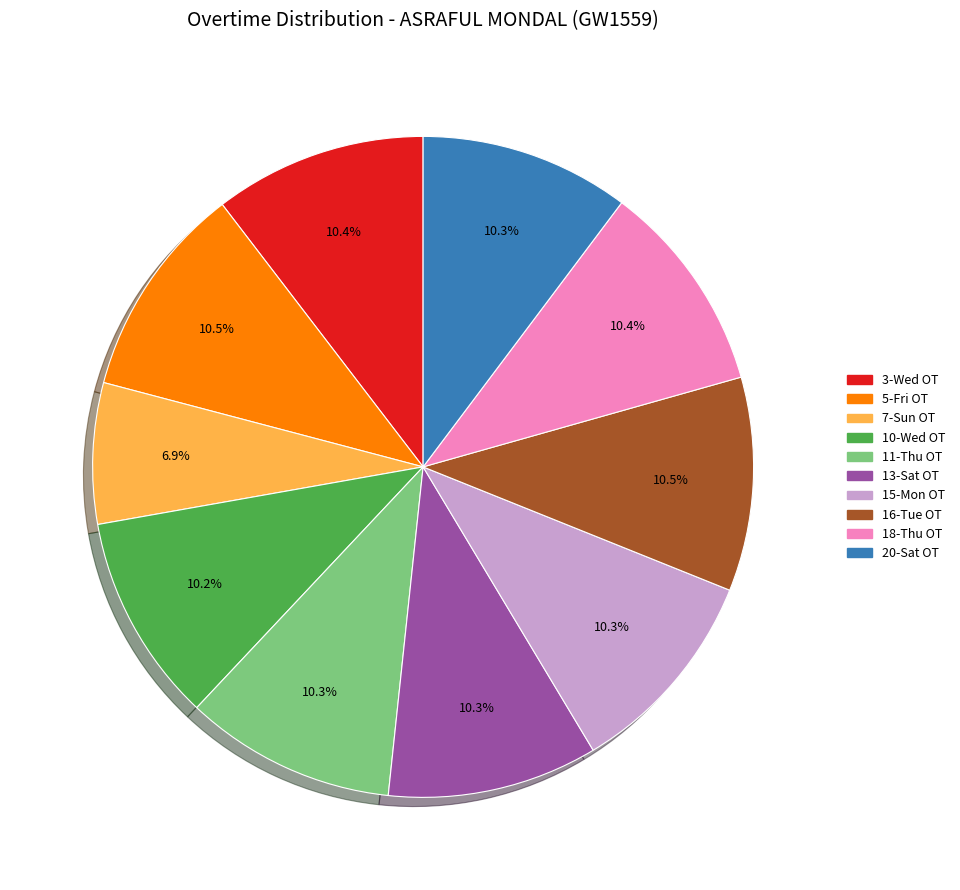

Combined, do 3-Wed OT and 13-Sat OT account for over 50%?

No